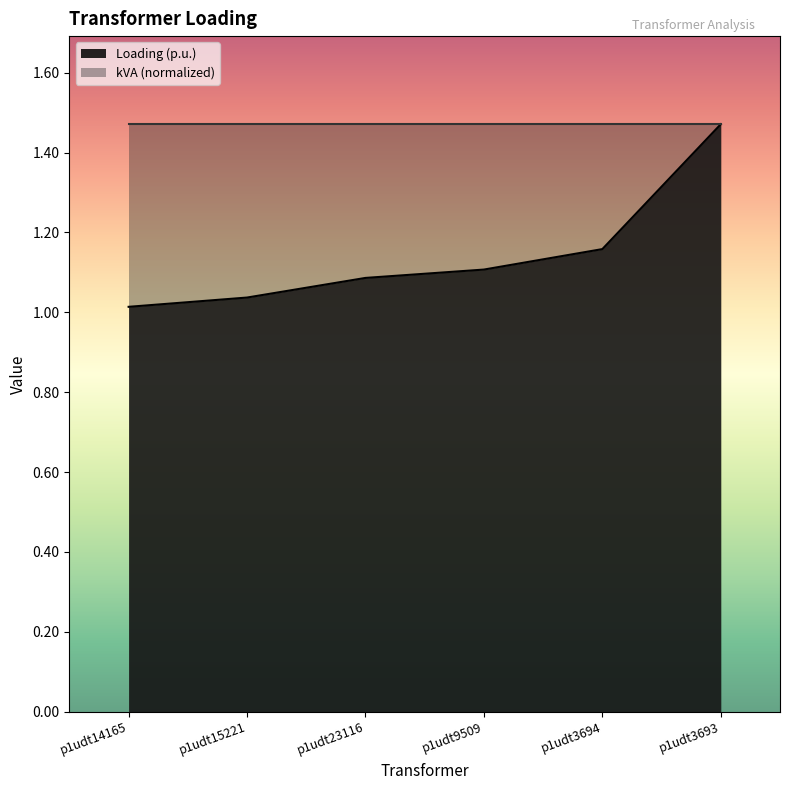

What is the sum of the values at p1udt3693 and p1udt3694?

2.6